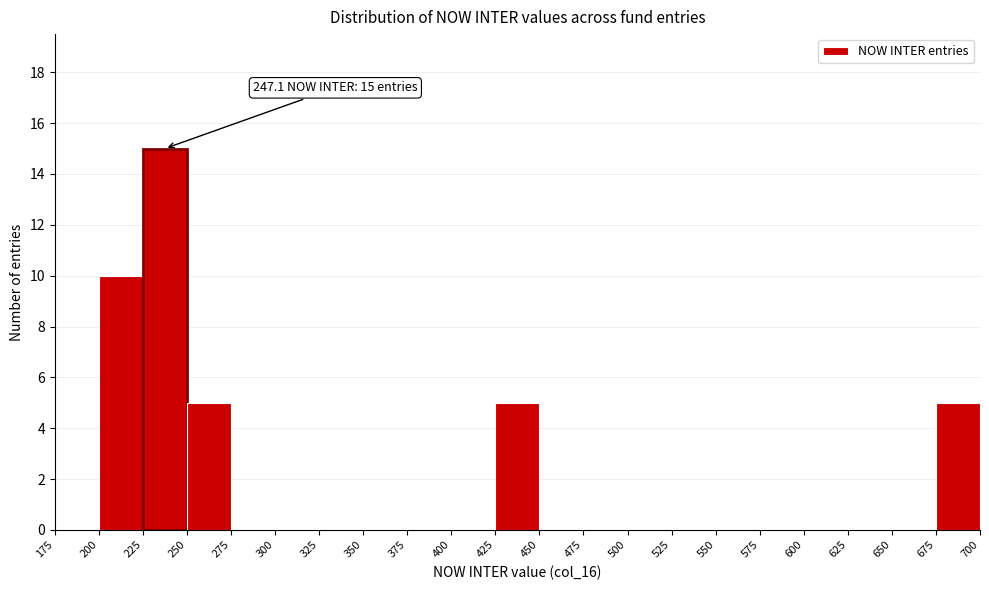

Over which range of the x-axis is the bar tallest?

225 to 250